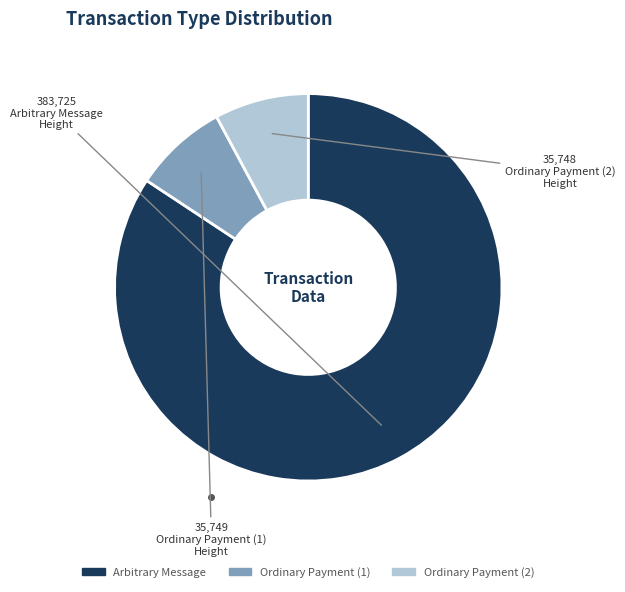

Which category has the biggest portion of the pie?

Arbitrary Message